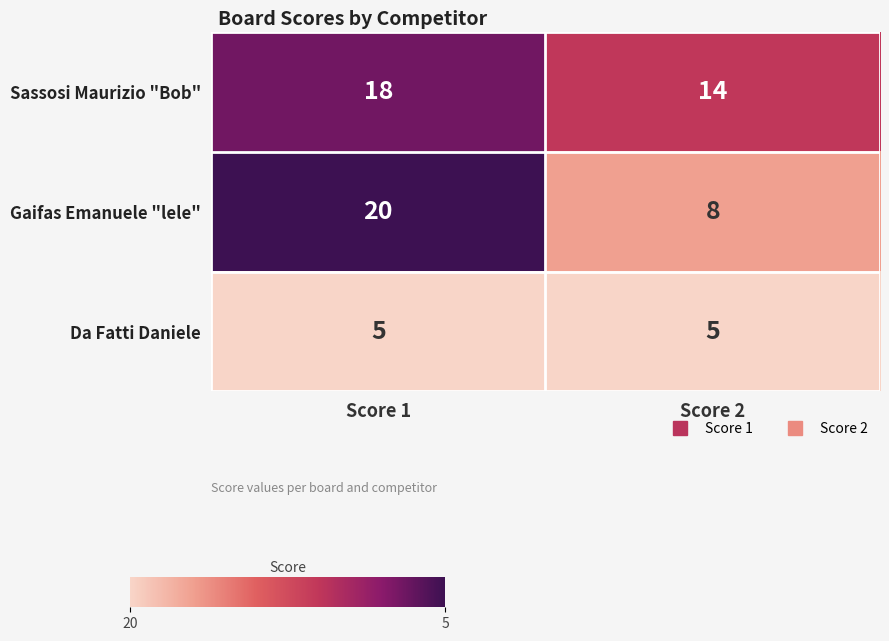

How many distinct data groups are displayed?

3